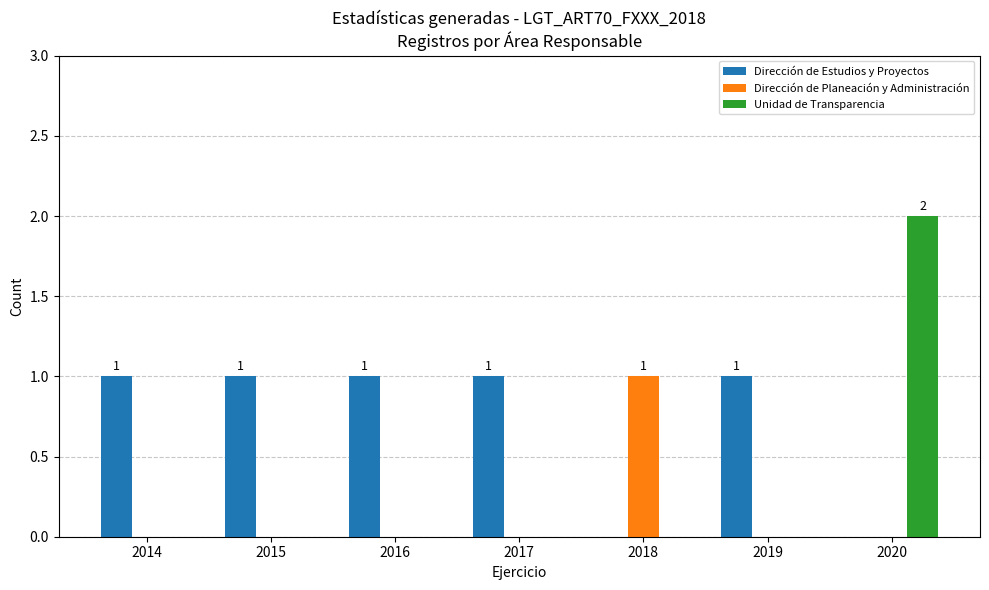

What is the sum of all Dirección de Estudios y Proyectos values?

5